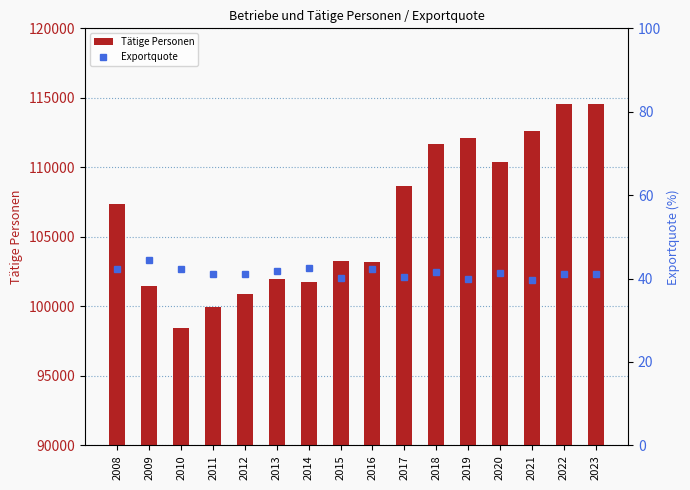

What is the difference between the highest and lowest values at 2017?

108594.5